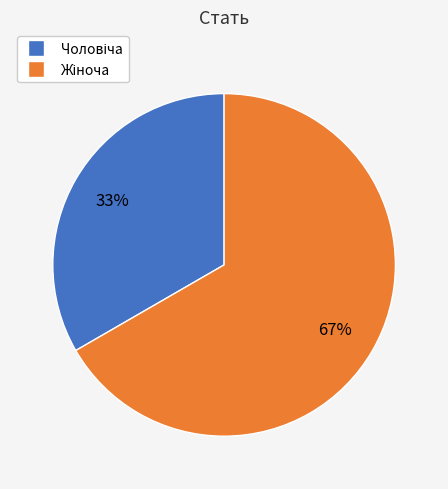

Is there any slice that represents more than half of the pie?

Yes